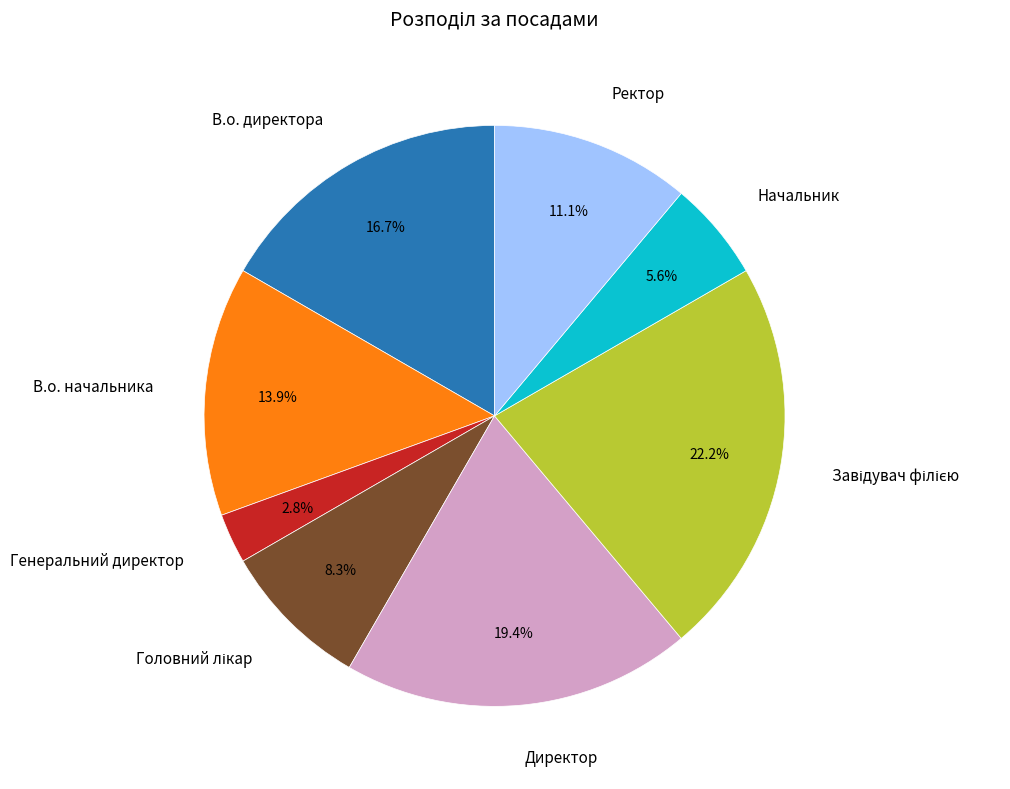

Does any single category account for the majority?

No